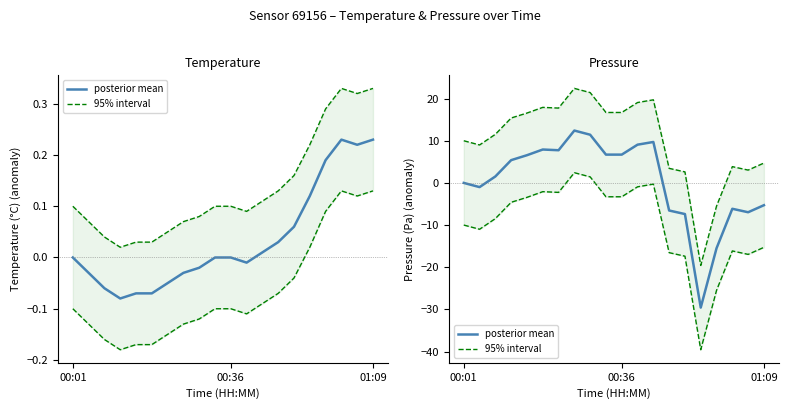

Which series has the largest range (max minus min)?

posterior mean